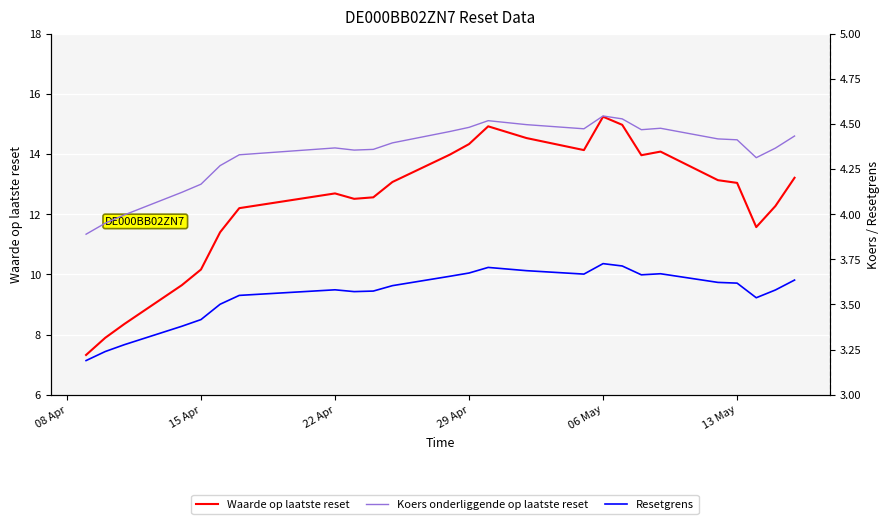

How many data points in Waarde op laatste reset are above 13?

13